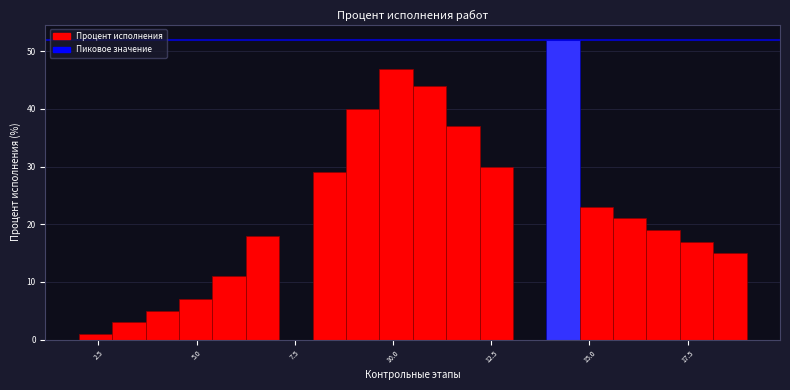

Read against the x-axis, roughly where is the centre of the tallest bar?

14.5